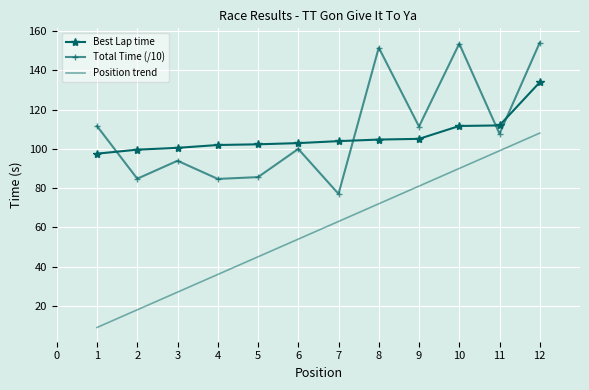

What is the total value across all series at 6?

256.8